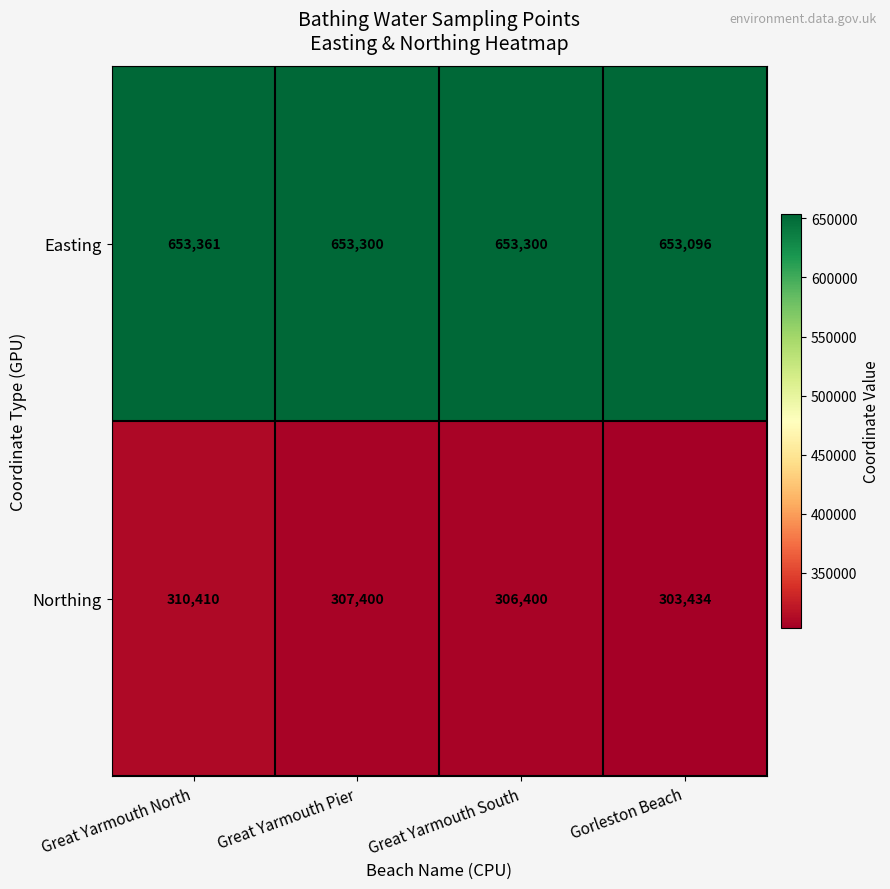

What value does the Northing series have at Great Yarmouth South, to the nearest 10?

306400